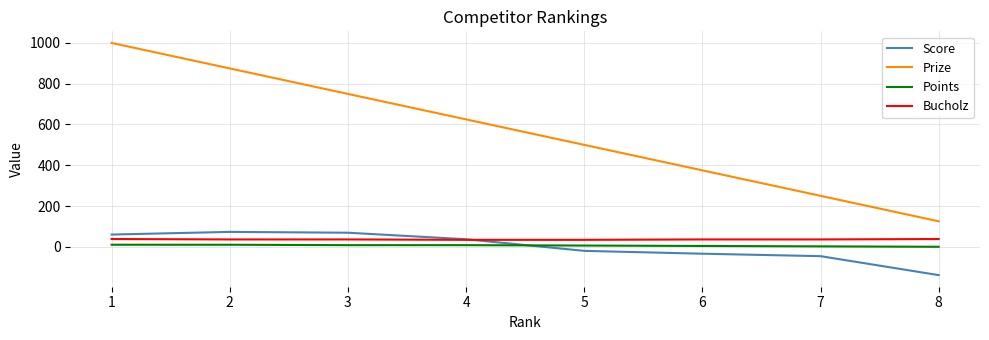

True or false: Bucholz has a value of 36 at 7.

True